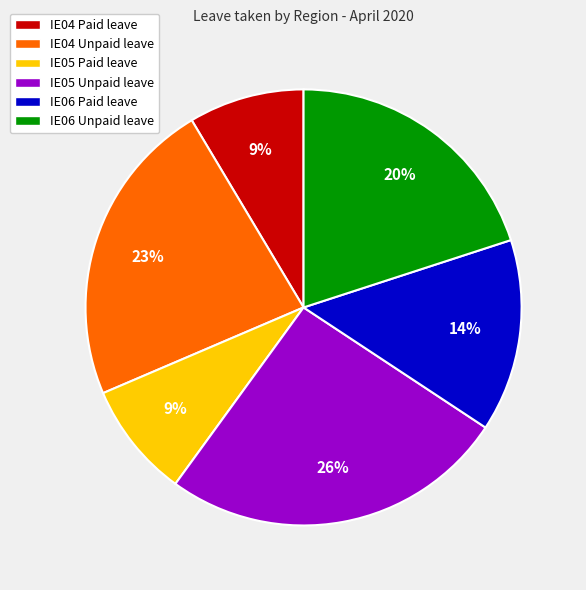

Which has a higher value, IE06 Unpaid leave or IE05 Paid leave?

IE06 Unpaid leave